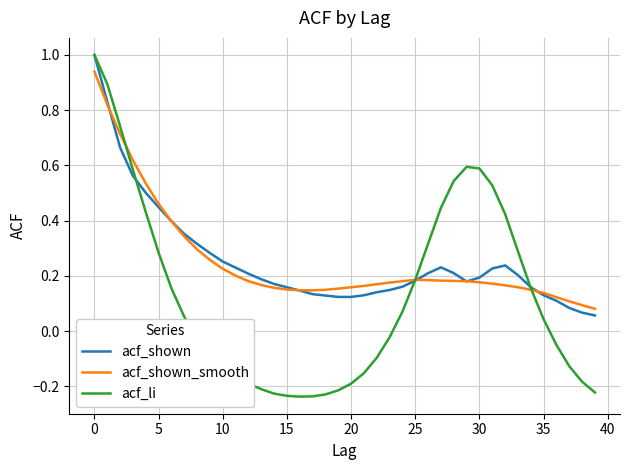

Which series has the largest range (max minus min)?

acf_li